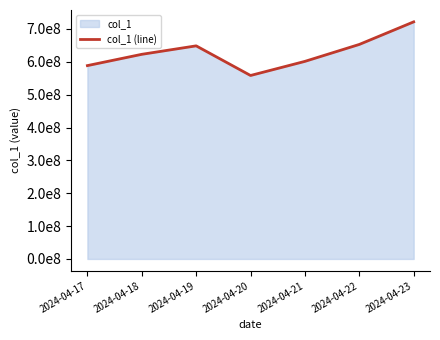

Reading left to right, extract all data points from this chart.

2024-04-17=588332602.3	2024-04-18=622687790.8	2024-04-19=648454182.1	2024-04-20=558271812.4	2024-04-21=601215798.0	2024-04-22=652748580.7	2024-04-23=721458957.6